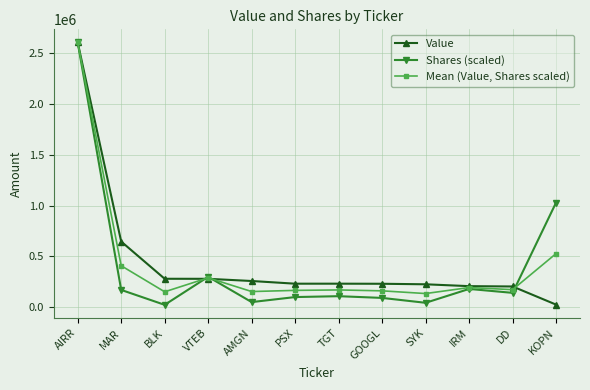

What is the label of the 11th point from the right?

MAR